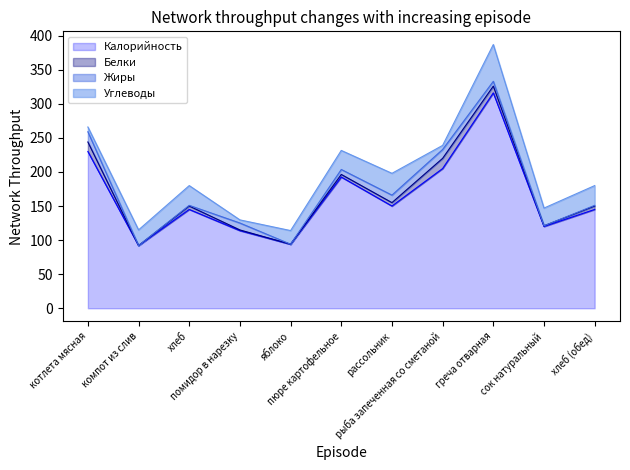

What is the minimum value for Калорийность?

92.0